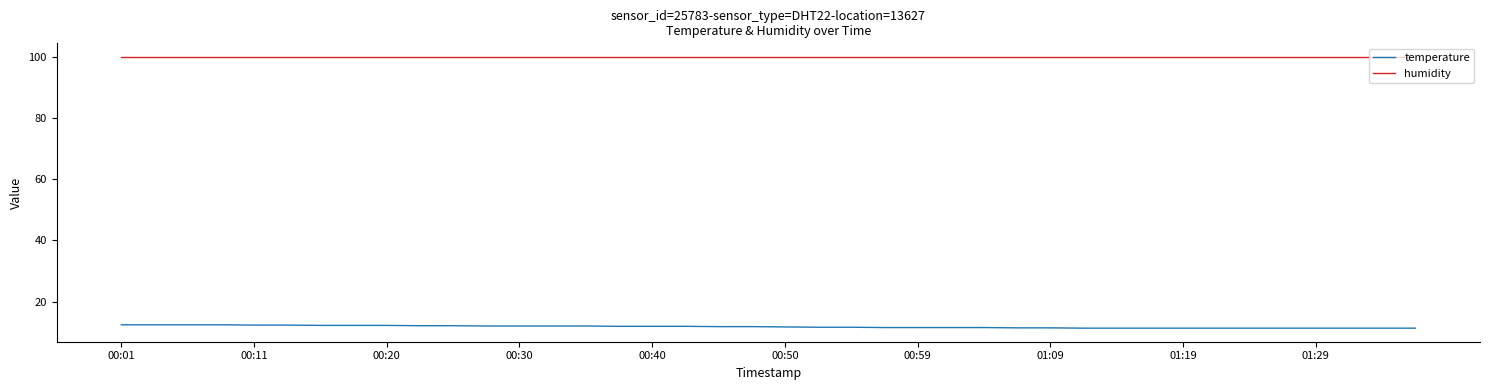

What is the minimum value shown in the chart?

11.4